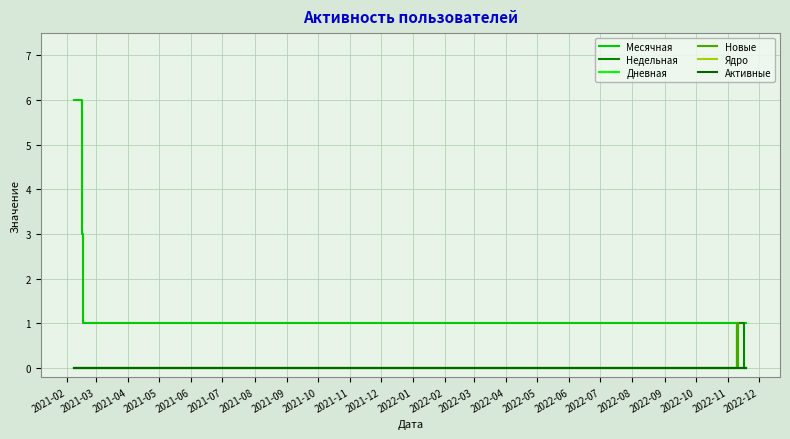

Does the chart have visible grid lines?

Yes